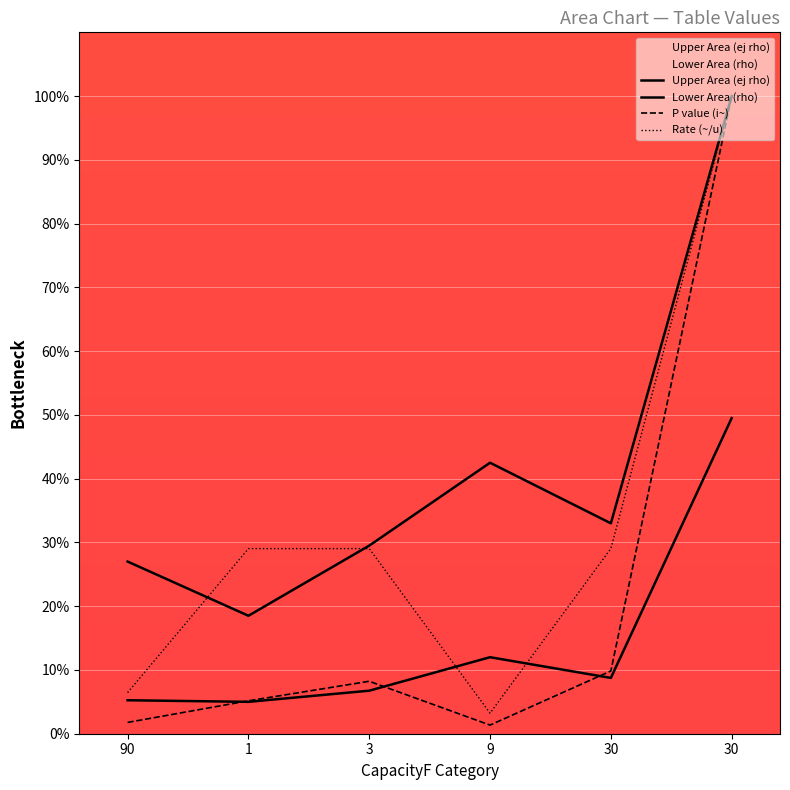

True or false: Upper Area (ej rho) and Rate (~/u) intersect in this chart.

True